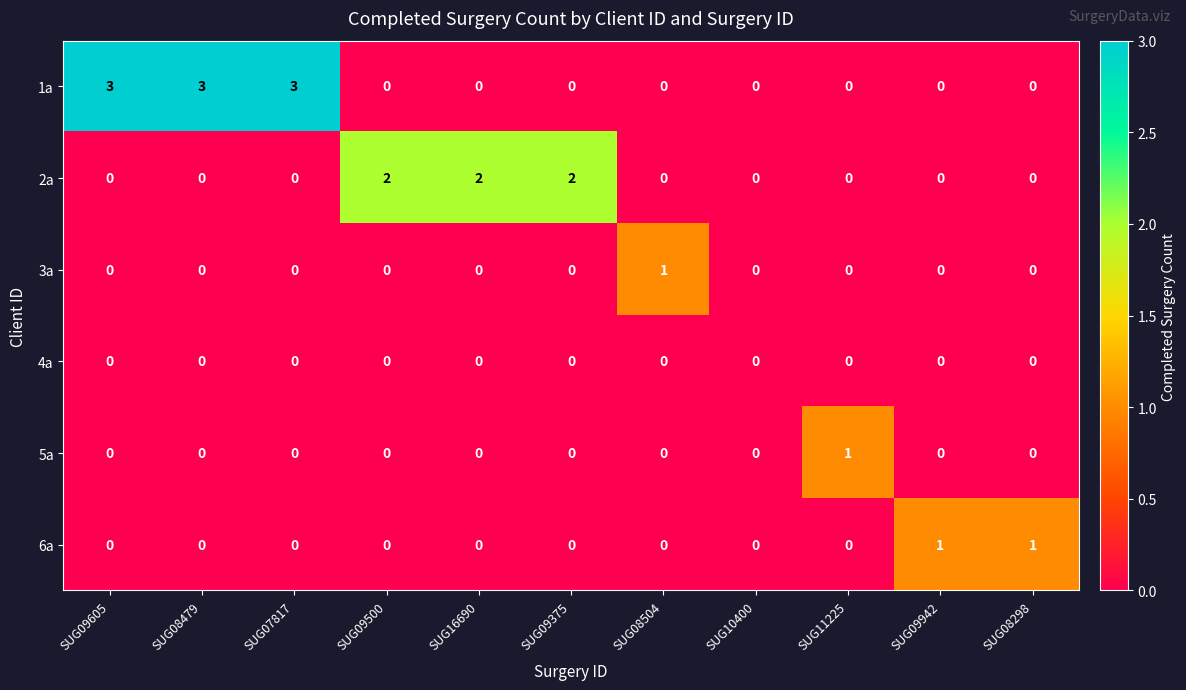

How many series are shown in this chart?

6